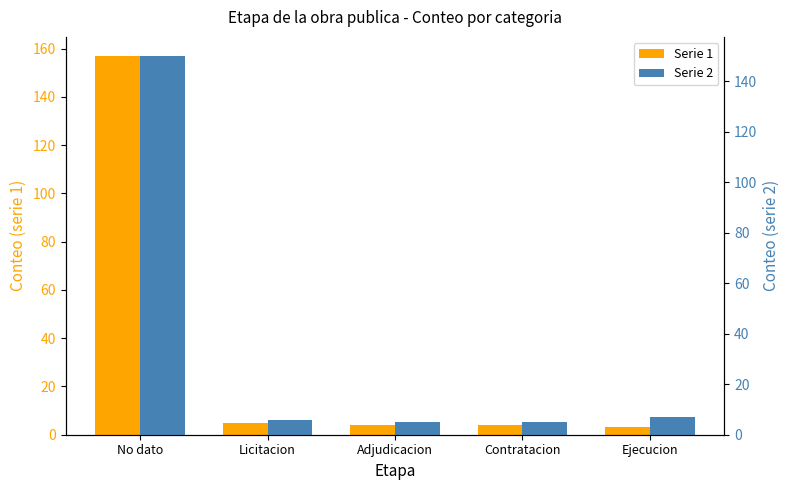

True or false: Serie 1 has a value of 4 at Contratacion.

True